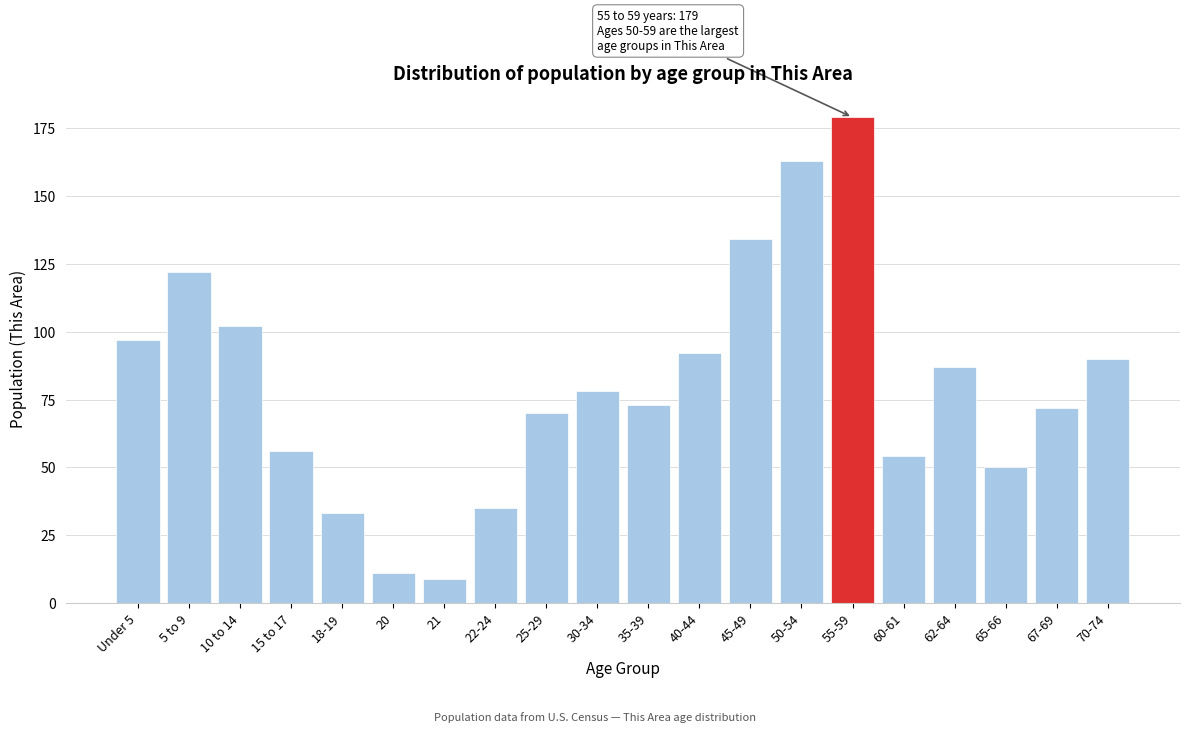

Reading left to right, what are all the values shown in this chart?

Under 5=97	5 to 9=122	10 to 14=102	15 to 17=56	18-19=33	20=11	21=9	22-24=35	25-29=70	30-34=78	35-39=73	40-44=92	45-49=134	50-54=163	55-59=179	60-61=54	62-64=87	65-66=50	67-69=72	70-74=90